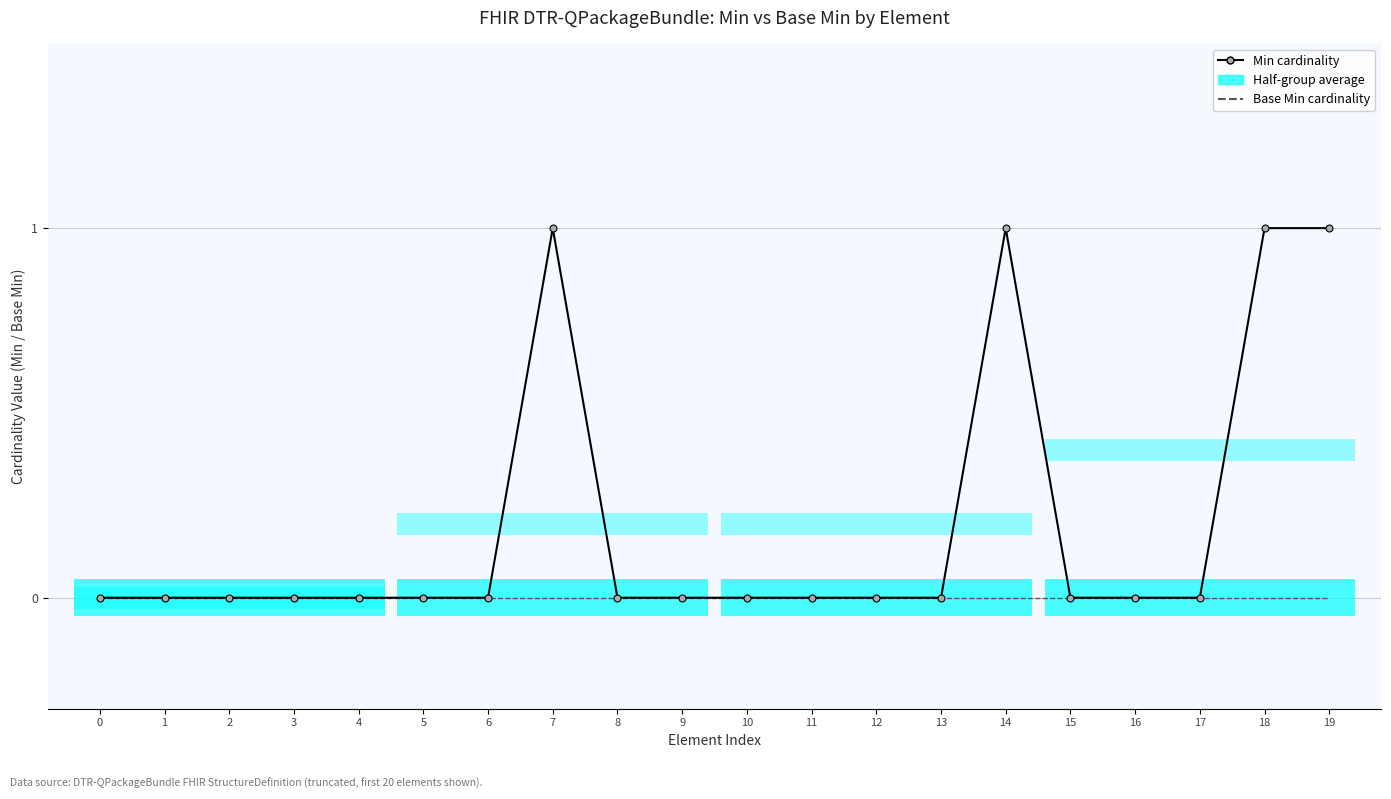

True or false: Min cardinality has a value of 2 at 18.

False